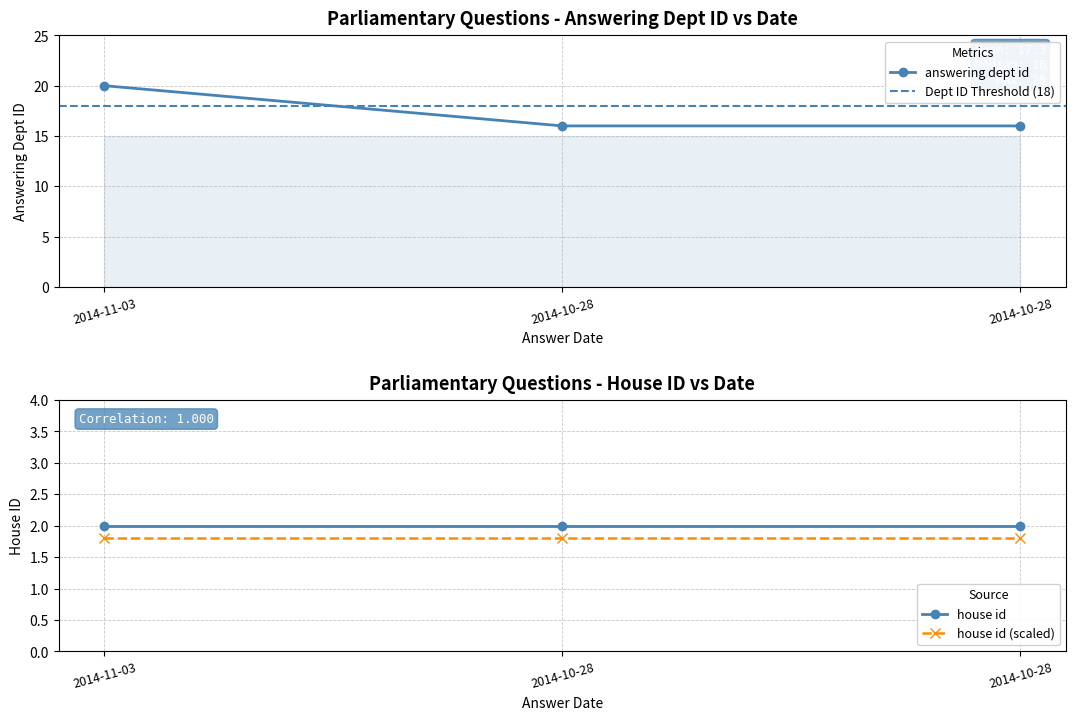

The value at 2014-11-03 is 20. True or false?

True